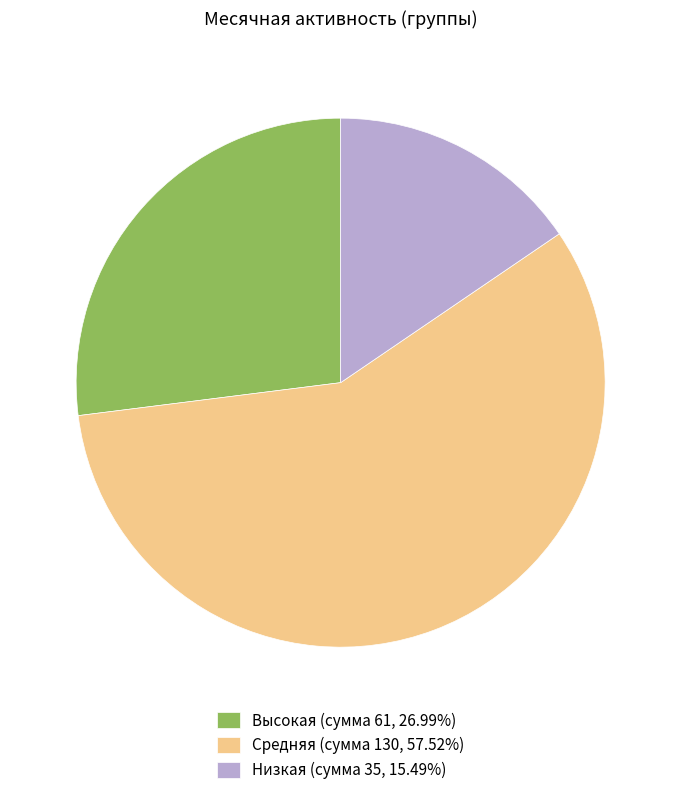

What is the ratio of the value at Средняя (сумма 130, 57.52%) to the value at Низкая (сумма 35, 15.49%)?

3.7